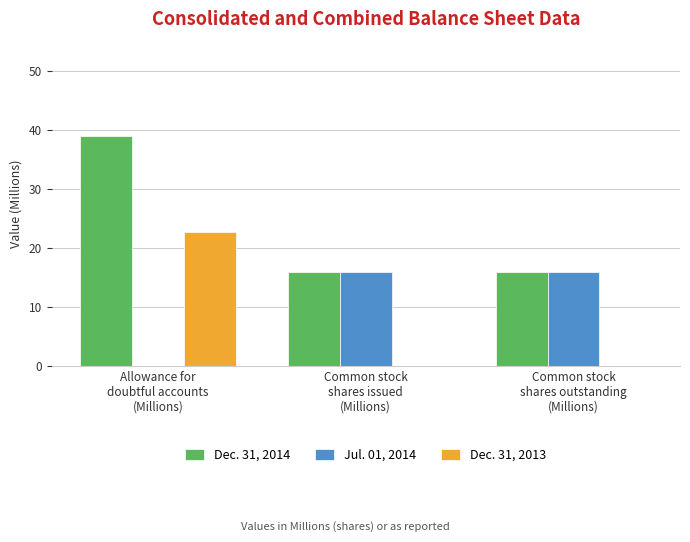

What is the maximum value shown in the chart?

39.0